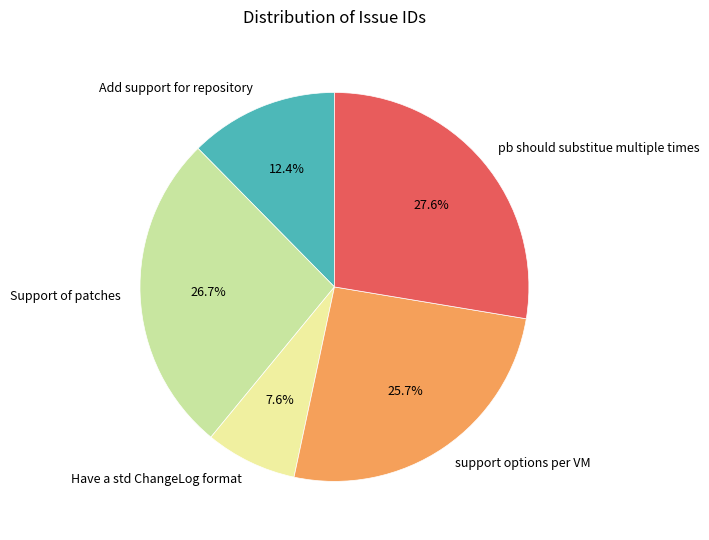

To the nearest percent, what is the combined percentage of Add support for repository and Have a std ChangeLog format?

20%